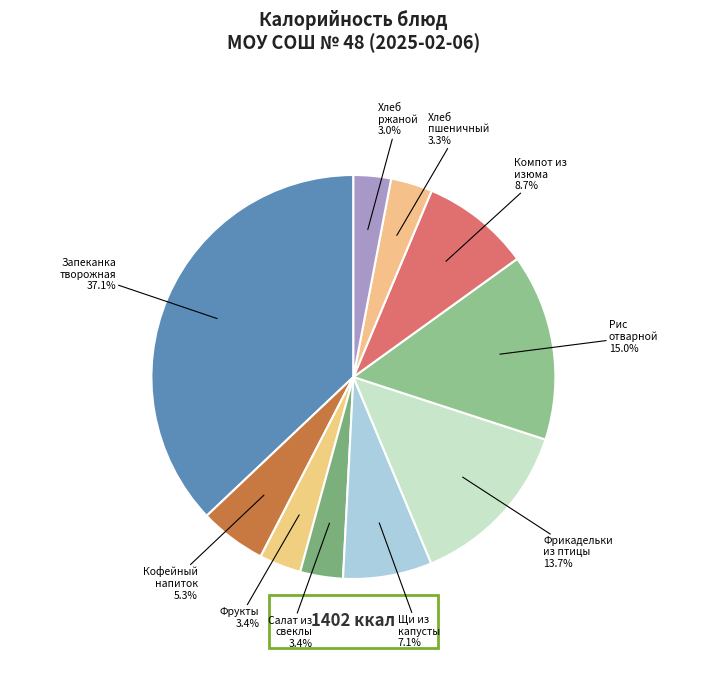

What is the smallest slice in the pie chart?

Хлеб ржаной (хлеб черн.)